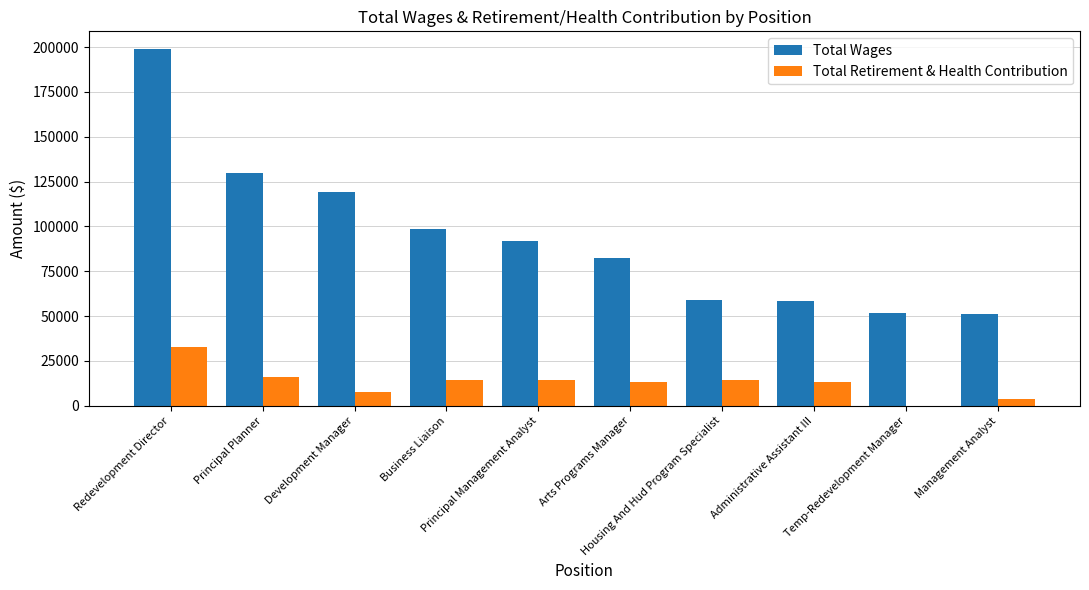

What is the sum of all Total Wages values?

941570